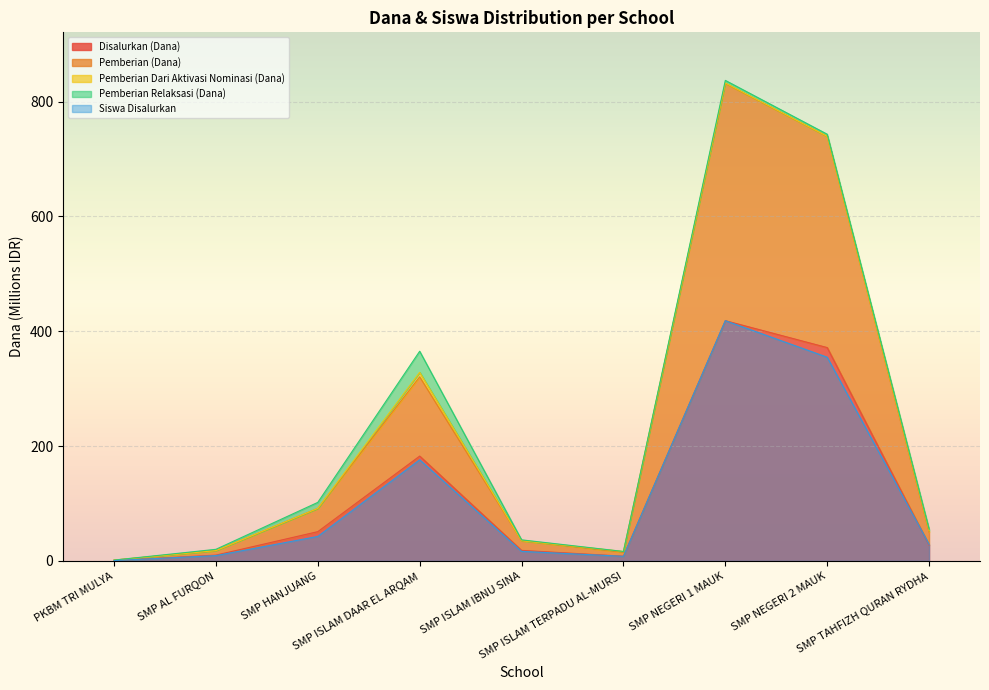

The value of Pemberian (Dana) at PKBM TRI MULYA is 2.1. True or false?

False